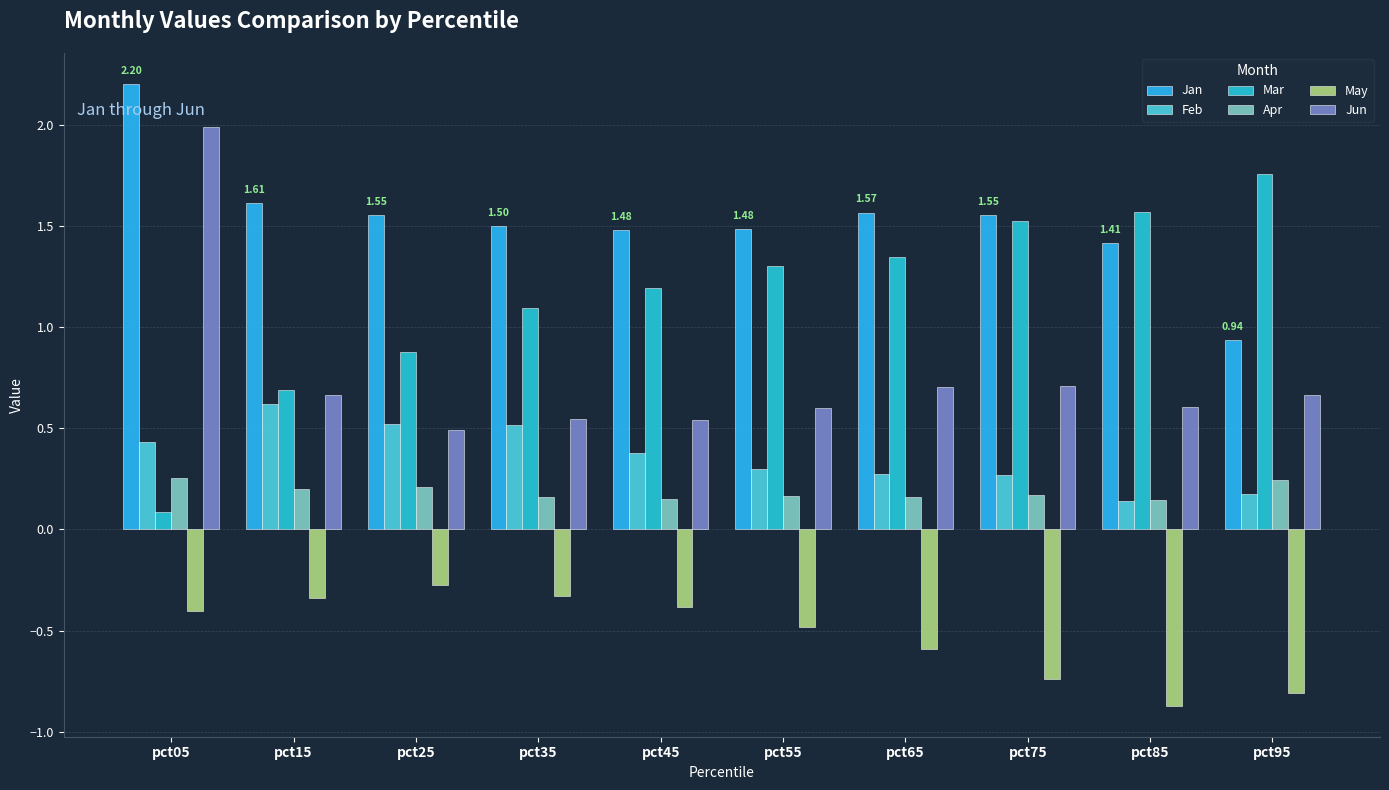

What are all the series names shown in the legend?

Jan, Feb, Mar, Apr, May, Jun